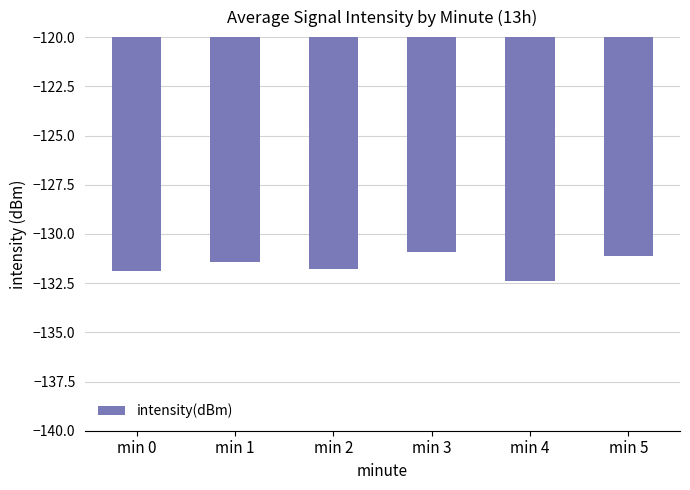

Is it true that the value at min 3 is -231.5?

False